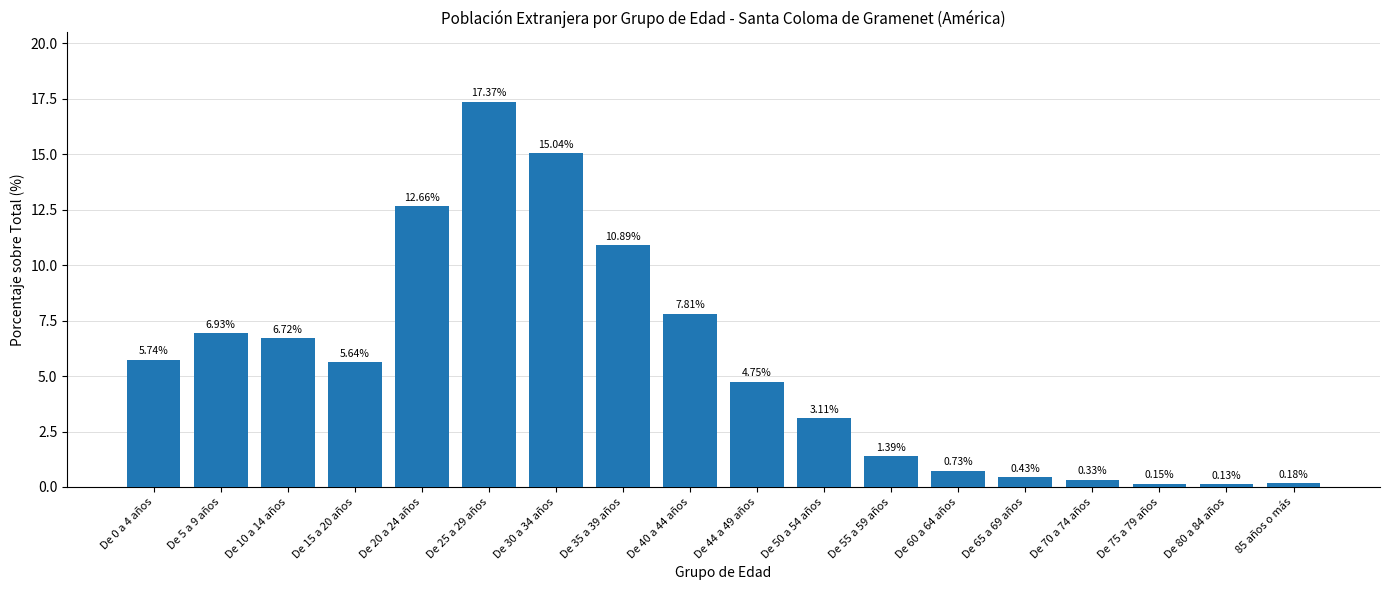

Rank the categories by value from highest to lowest.

De 25 a 29 años, De 30 a 34 años, De 20 a 24 años, De 35 a 39 años, De 40 a 44 años, De 5 a 9 años, De 10 a 14 años, De 0 a 4 años, De 15 a 20 años, De 44 a 49 años, De 50 a 54 años, De 55 a 59 años, De 60 a 64 años, De 65 a 69 años, De 70 a 74 años, 85 años o más, De 75 a 79 años, De 80 a 84 años